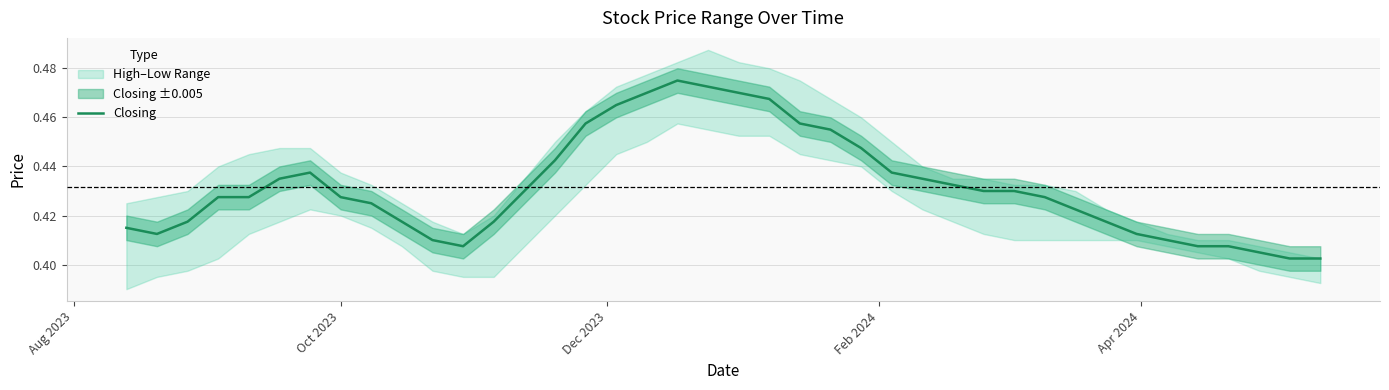

What is the minimum value shown in the chart?

0.4